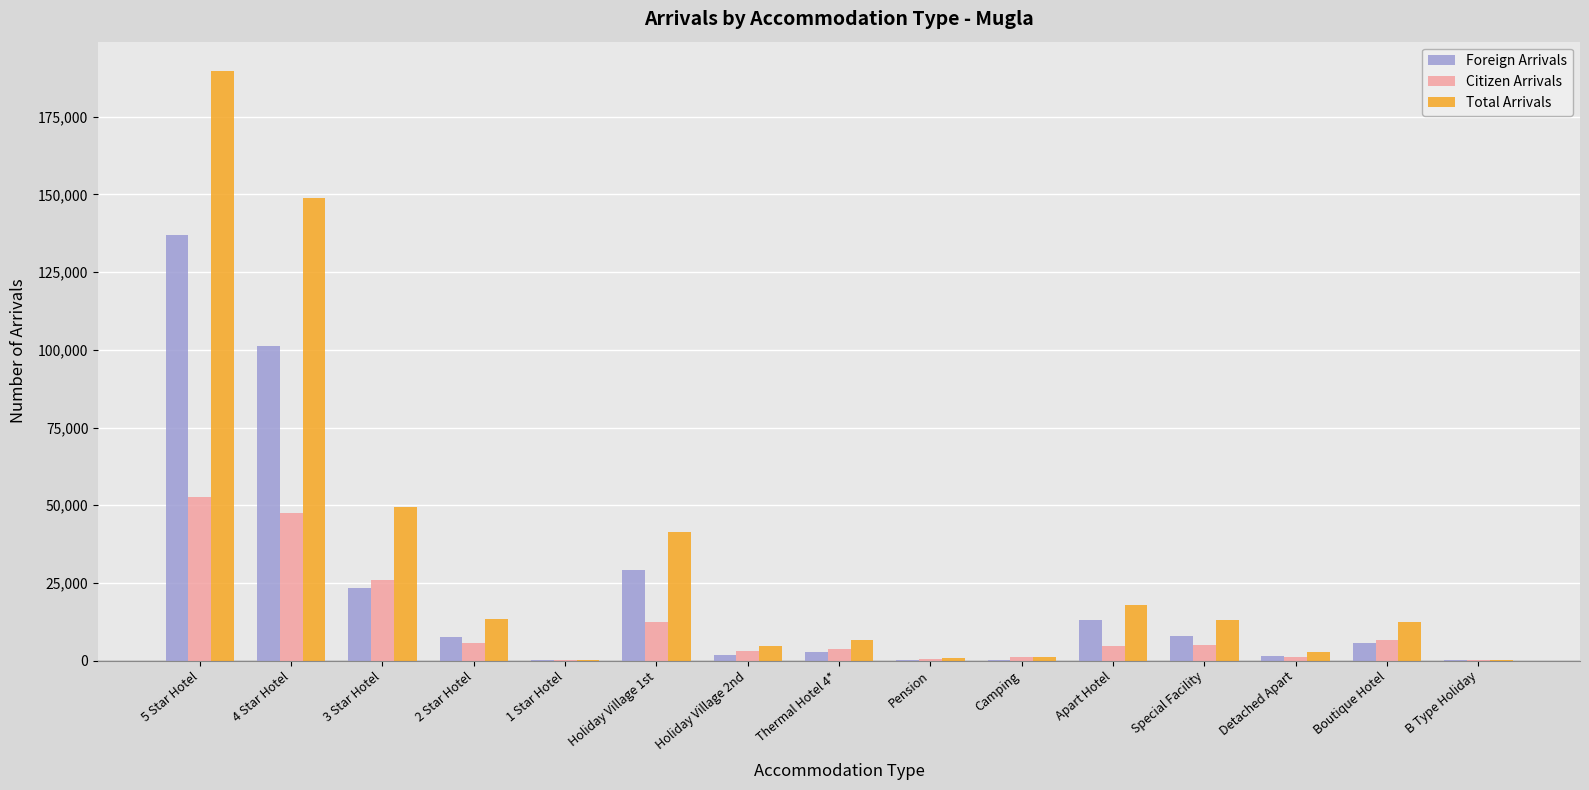

Where is Foreign Arrivals nearest to the value 68547?

4 Star Hotel